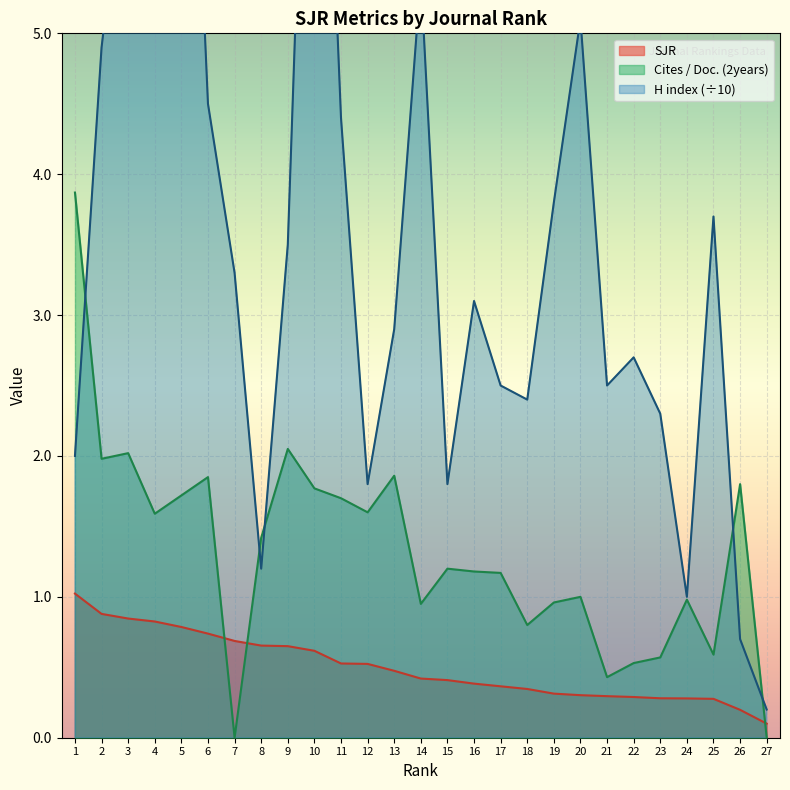

True or false: H index (scaled) has a value of 3.3 at 5.

False